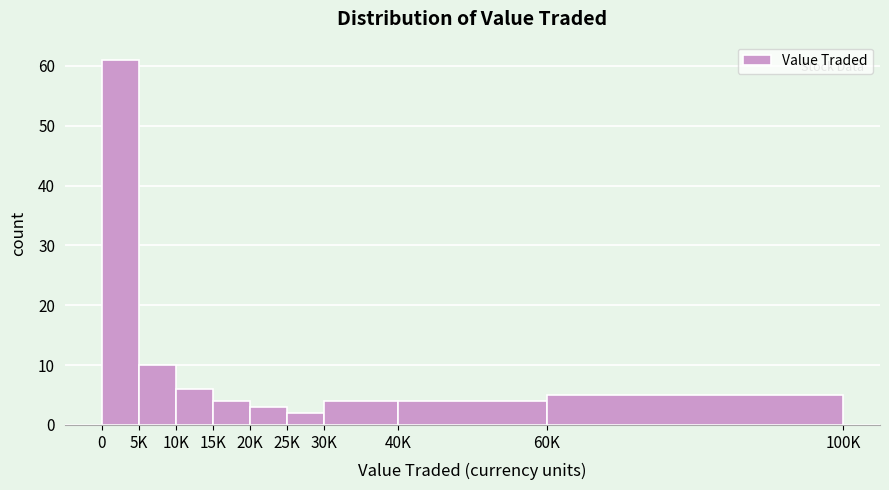

Reading left to right, transcribe all the data shown in this chart.

0=61	5K=10	10K=6	15K=4	20K=3	25K=2	30K=4	40K=4	60K=5